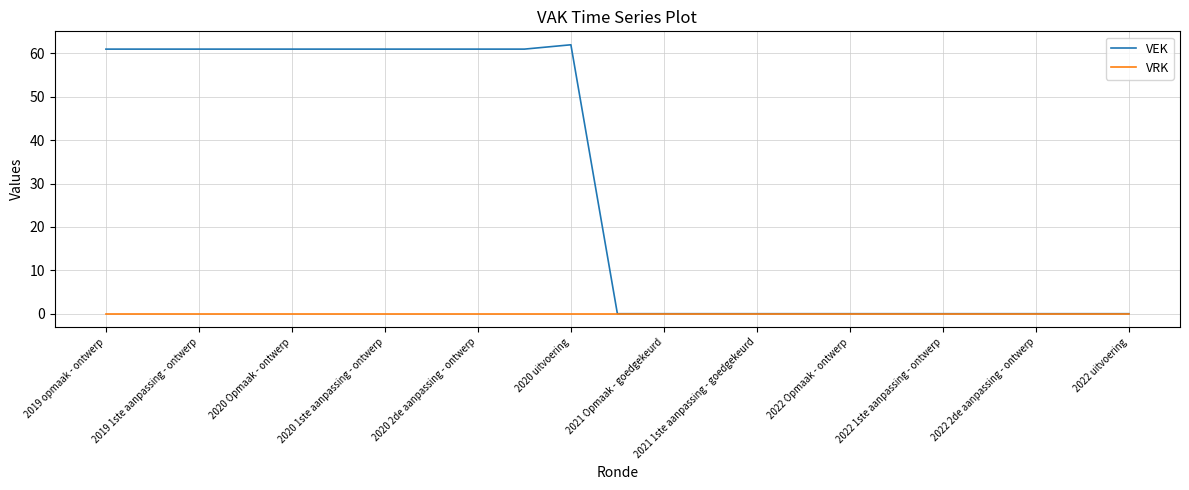

List the series in order of their peak value, highest first.

VEK, VRK